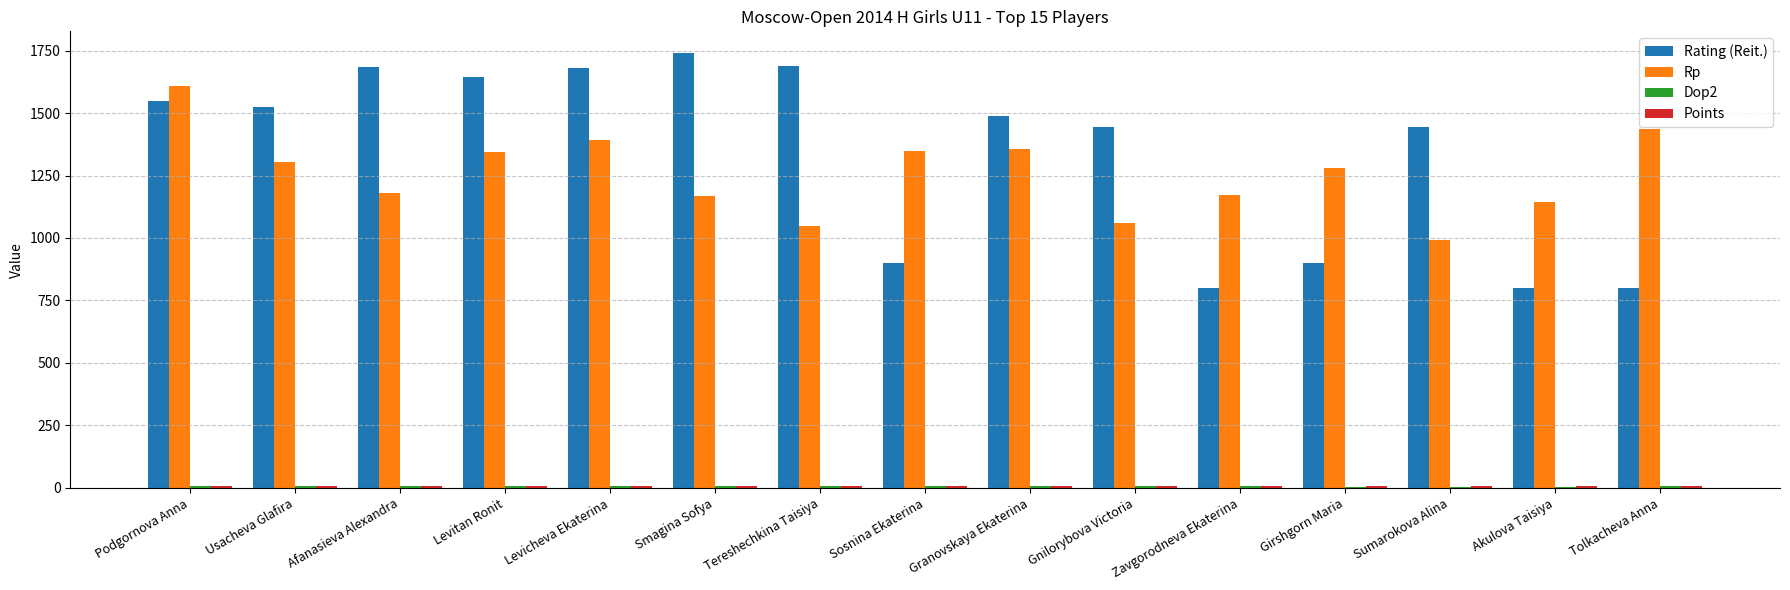

Which series changed the most between Usacheva Glafira and Zavgorodneva Ekaterina?

Rating (Reit.)